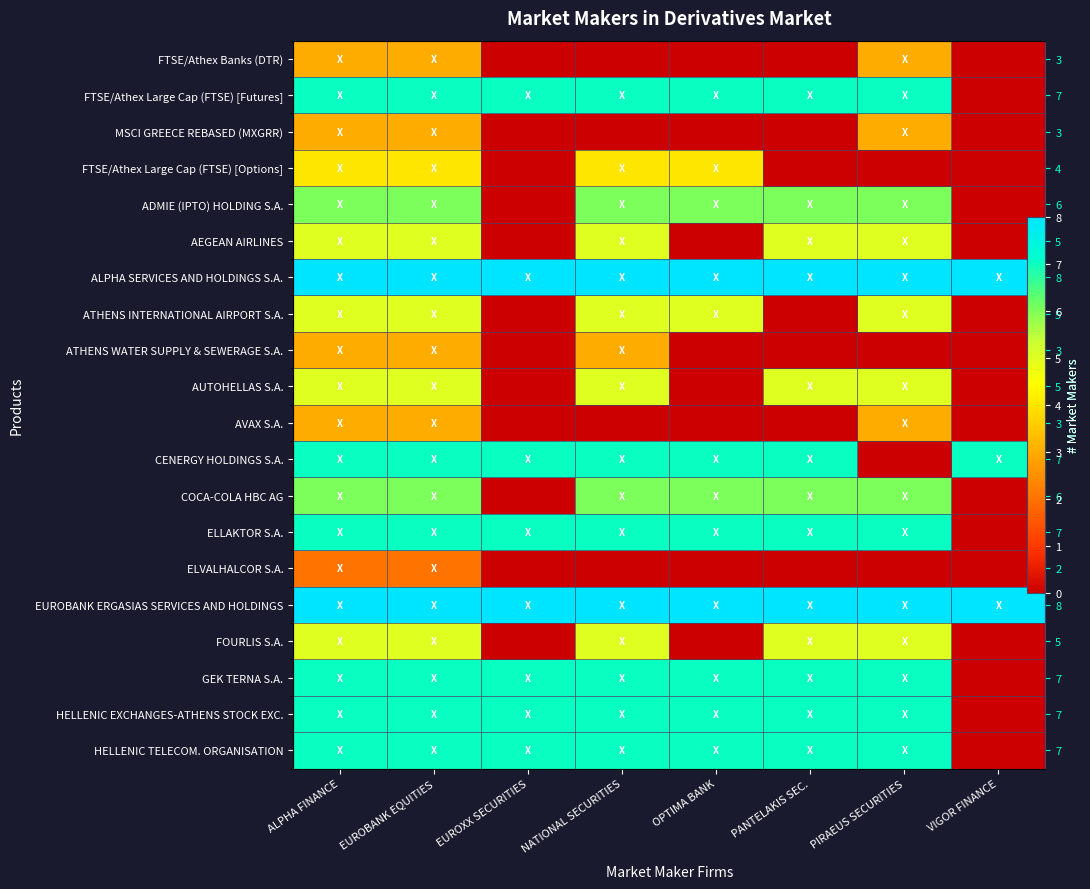

How many values in MSCI GREECE REBASED (MXGRR) are above zero?

3